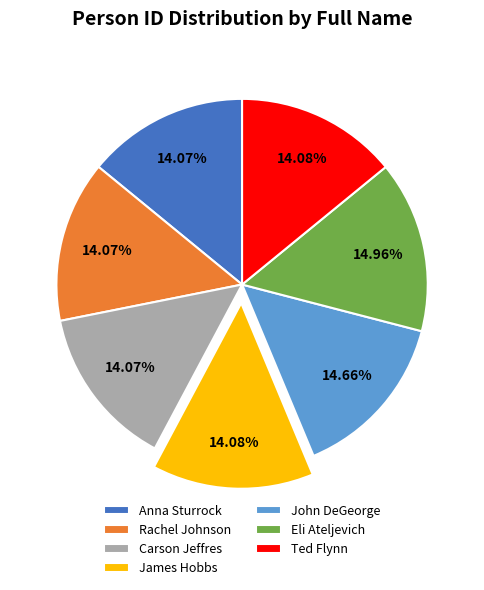

The Ted Flynn slice represents 14% of the pie. True or false?

True